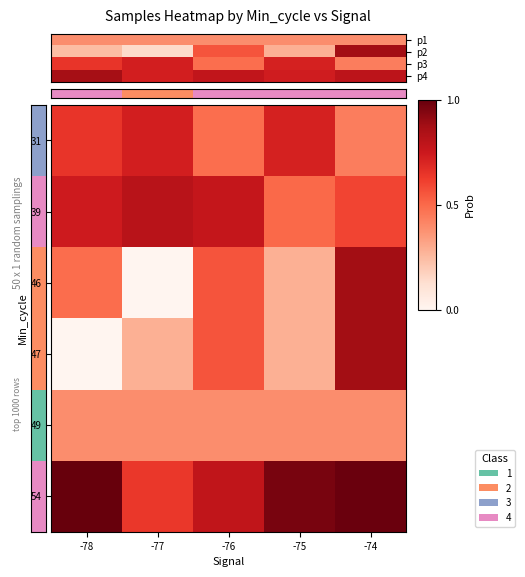

At how many categories does at least one series exceed 0?

5